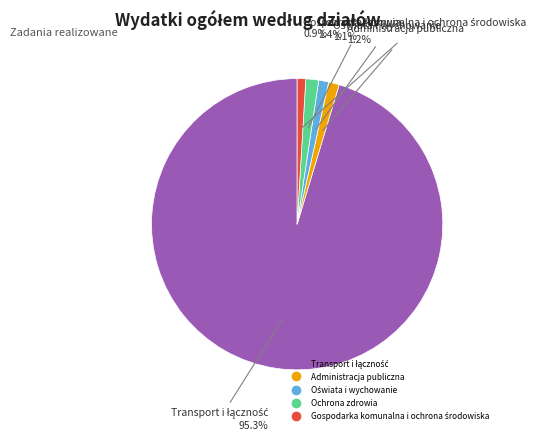

How many slices are in this pie chart?

5